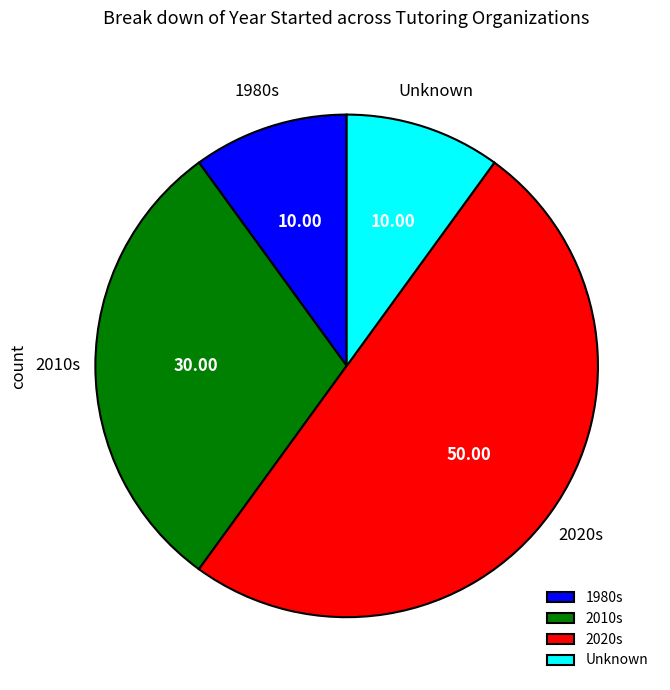

Which has a higher value, 2010s or 2020s?

2020s